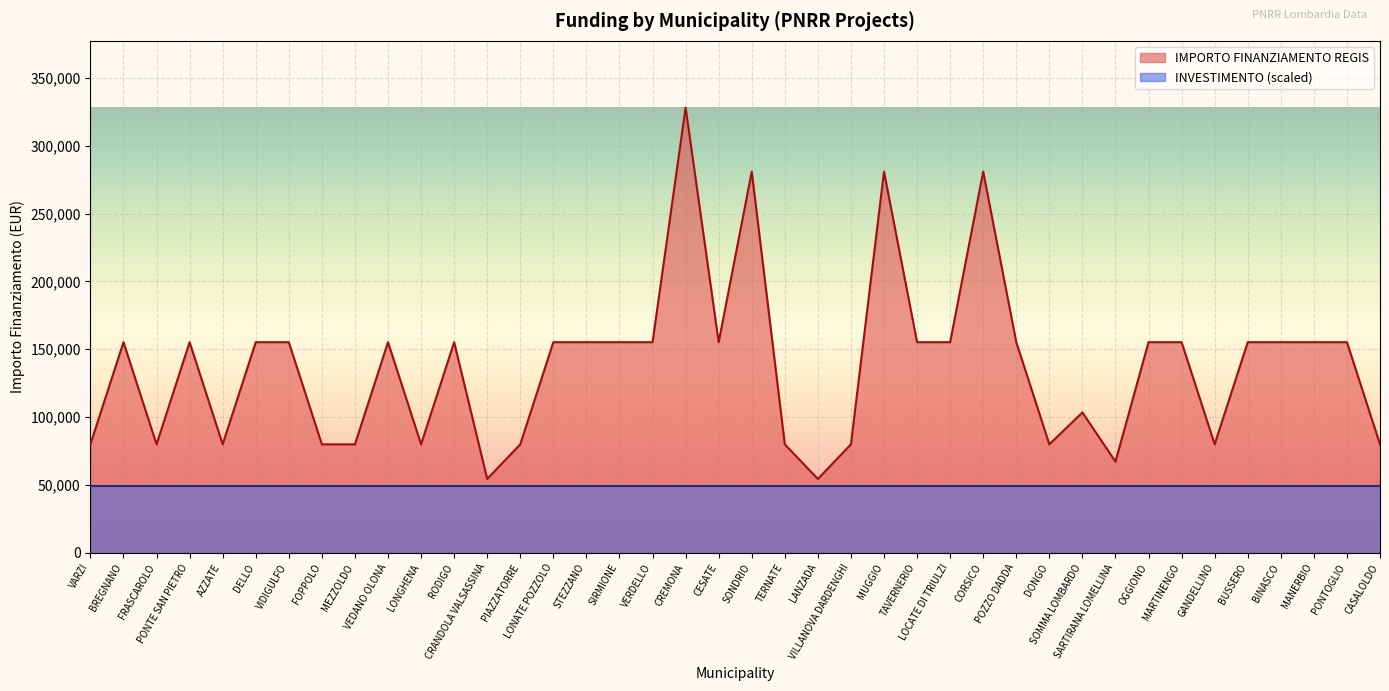

Read the value at TAVERNERIO, to the nearest 50.

155250